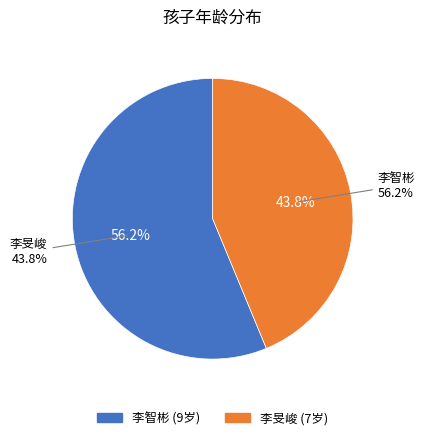

How many slices are in this pie chart?

2